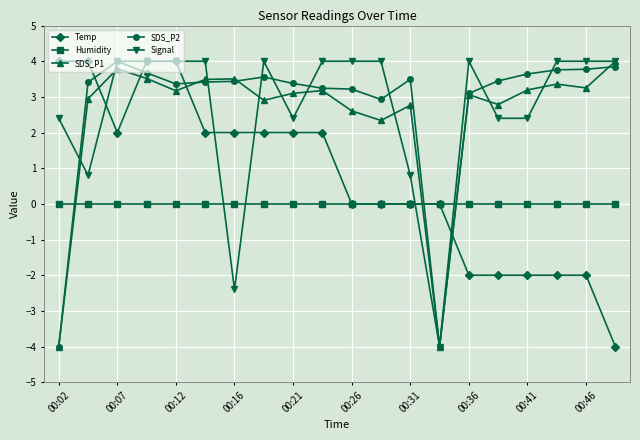

What is the lowest value of the SDS_P1 series?

-4.0